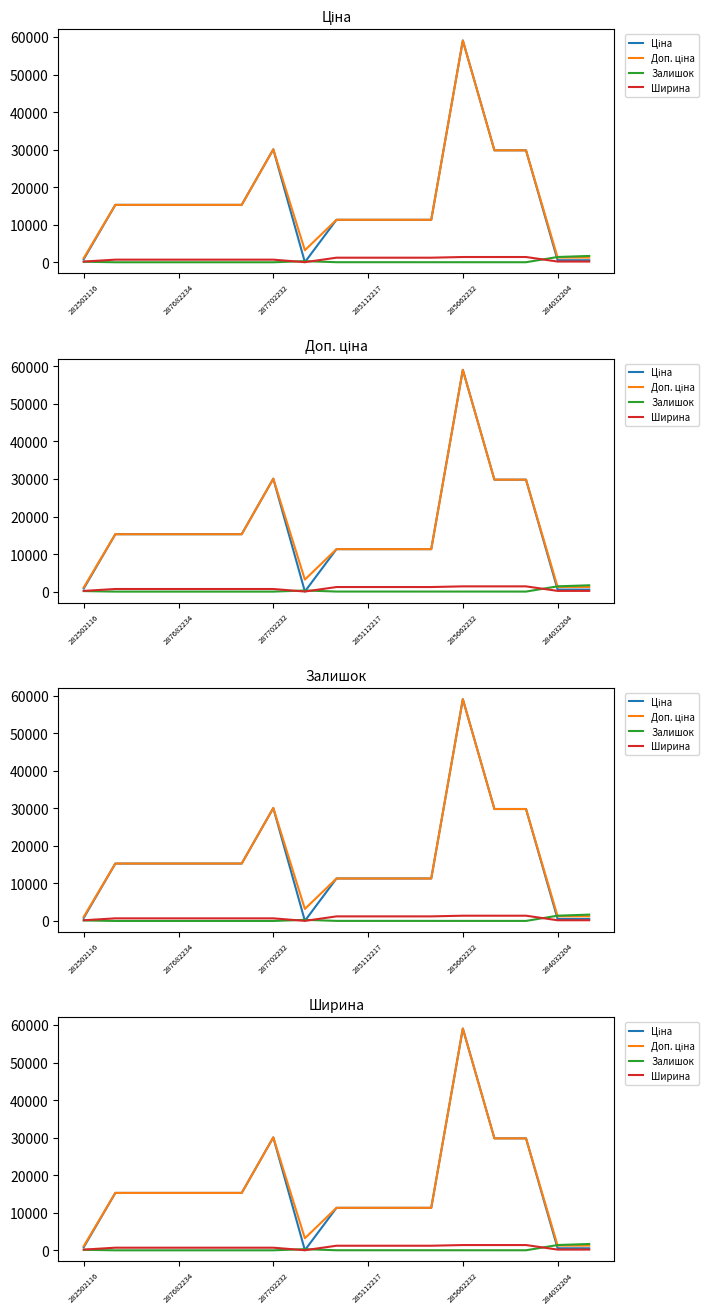

What is the sum of all Залишок values?

3630.0